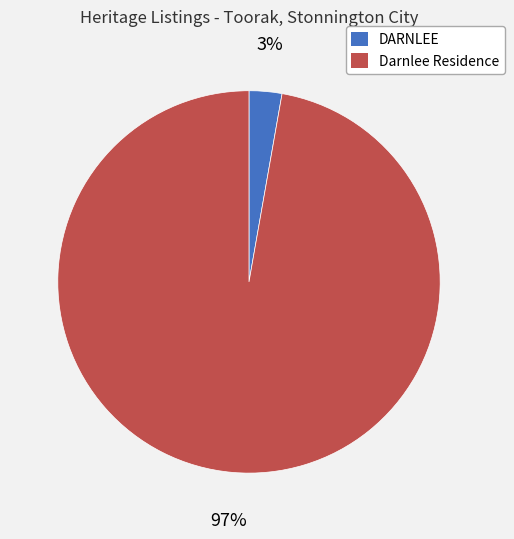

What is the smallest slice in the pie chart?

DARNLEE